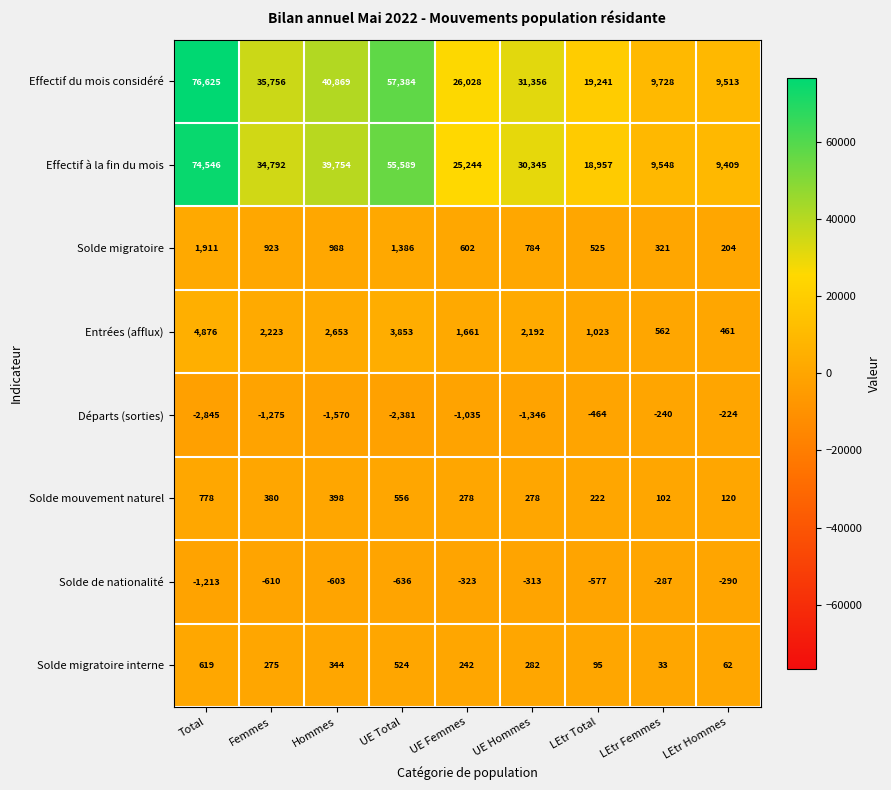

Where does the Départs (sorties) series first go above -1275?

UE Femmes